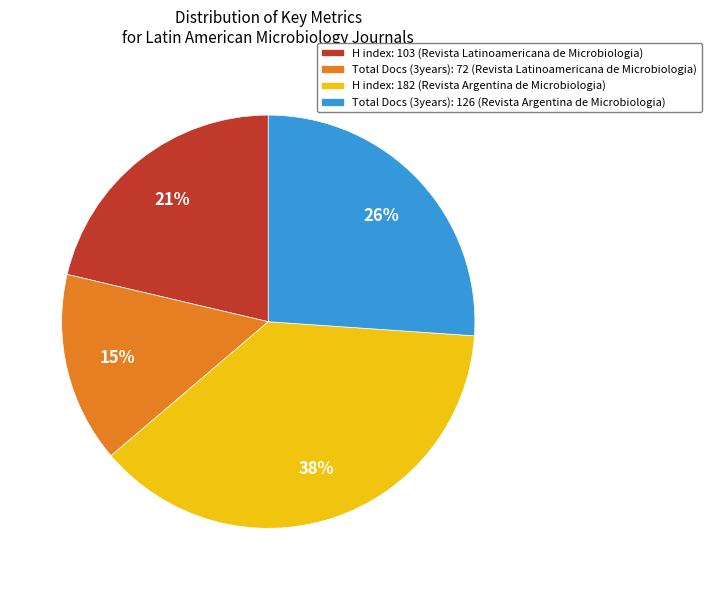

Between H index: 103 (Revista Latinoamericana de Microbiologia) and Total Docs (3years): 126 (Revista Argentina de Microbiologia), which is larger?

Total Docs (3years): 126 (Revista Argentina de Microbiologia)